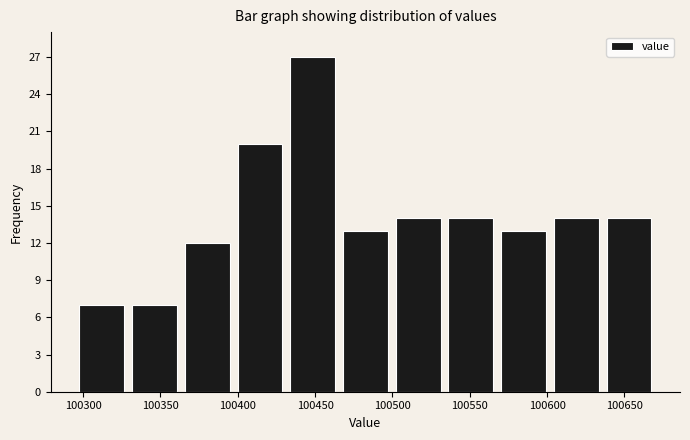

Which range on the x-axis has the tallest bar?

100430 to 100465